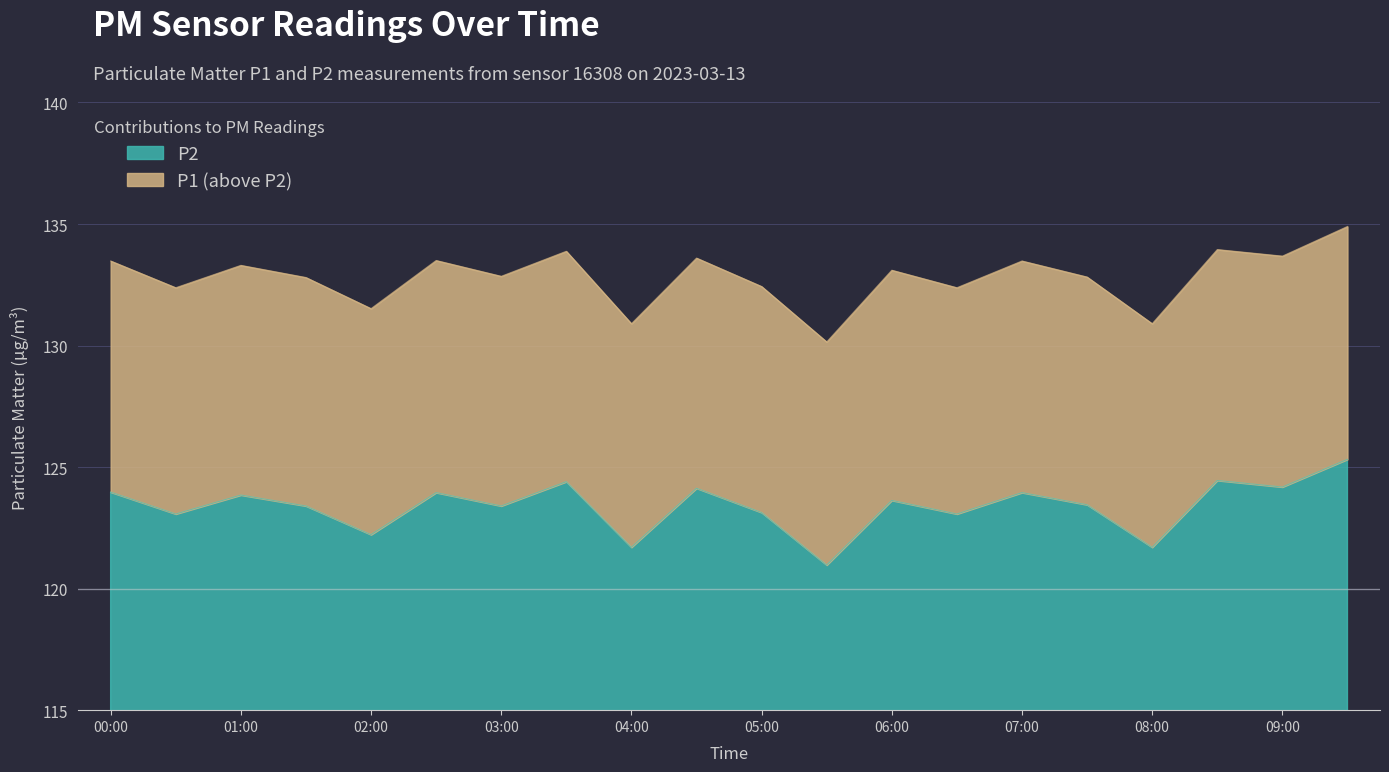

How many data points in P1 are less than 133?

10